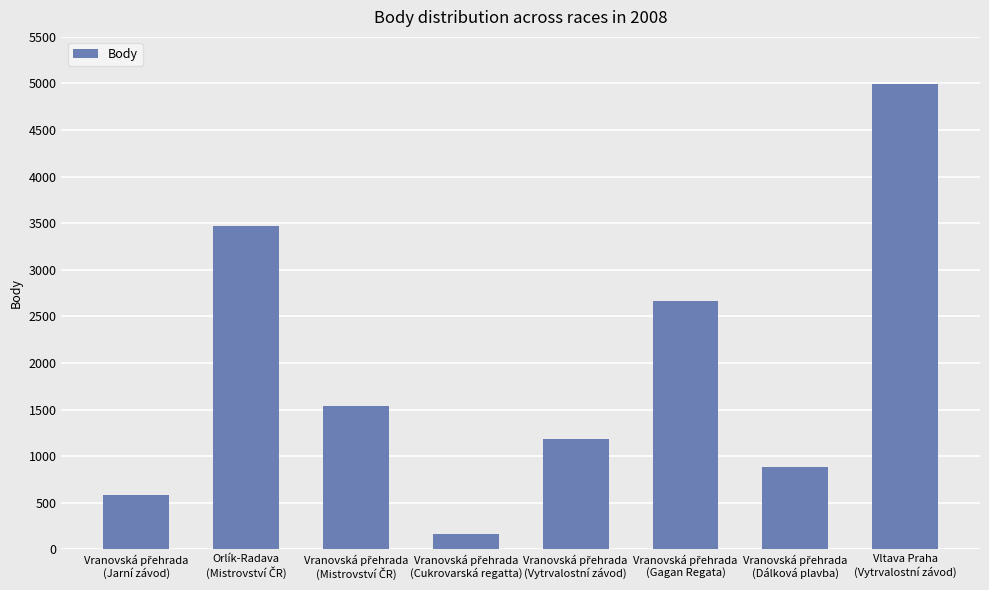

Reading left to right, transcribe all the data shown in this chart.

578	3469	1535	168	1180	2661	879	4989